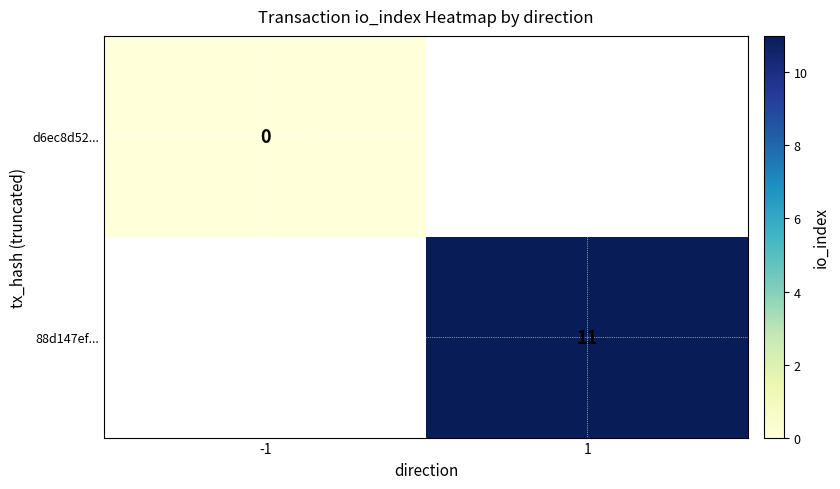

The 88d147ef... series shows 11 at 1. True or false?

True